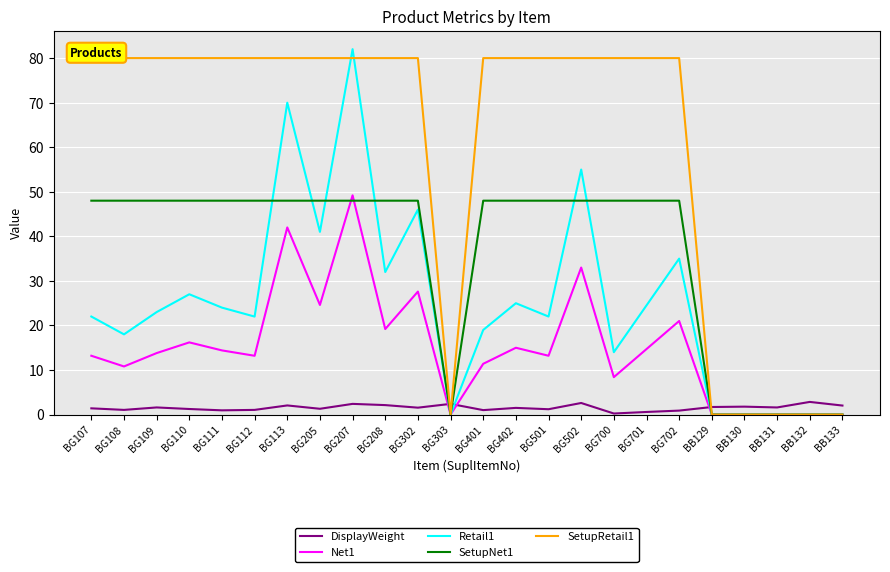

How many data points in Retail1 are above 23?

11